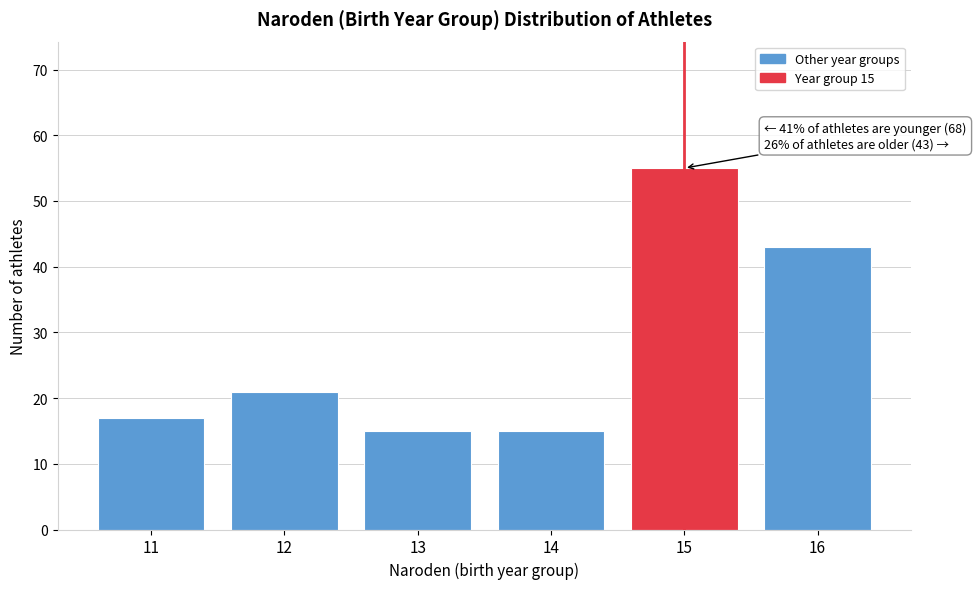

Which range on the x-axis has the tallest bar?

14.5 to 15.5